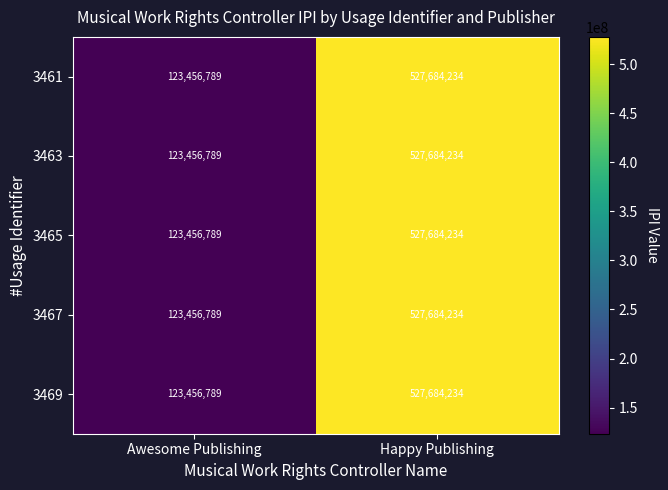

True or false: 3467 has a value of 71189820 at Awesome Publishing.

False